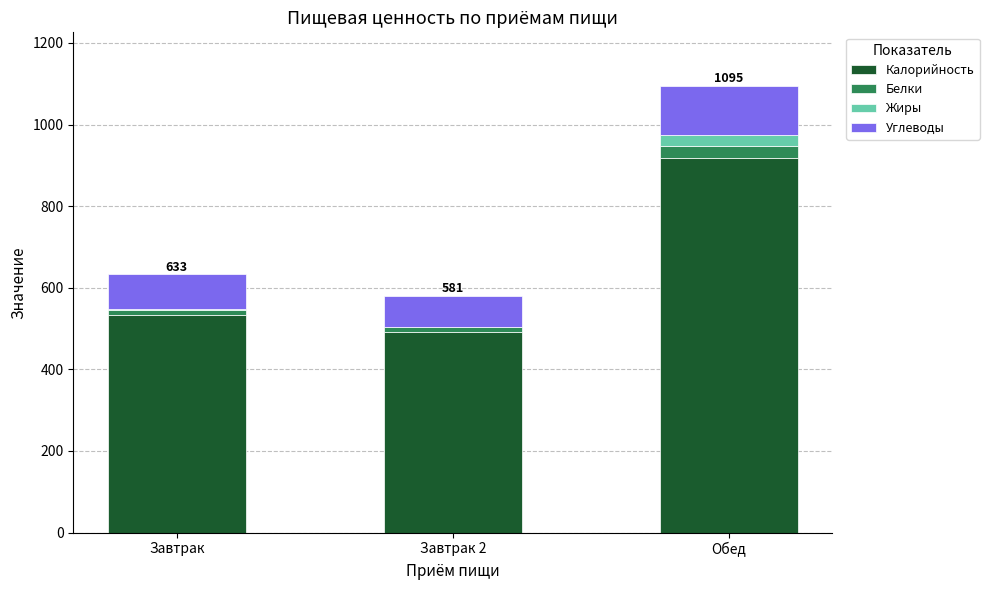

At which category is the sum across all series the highest?

Обед